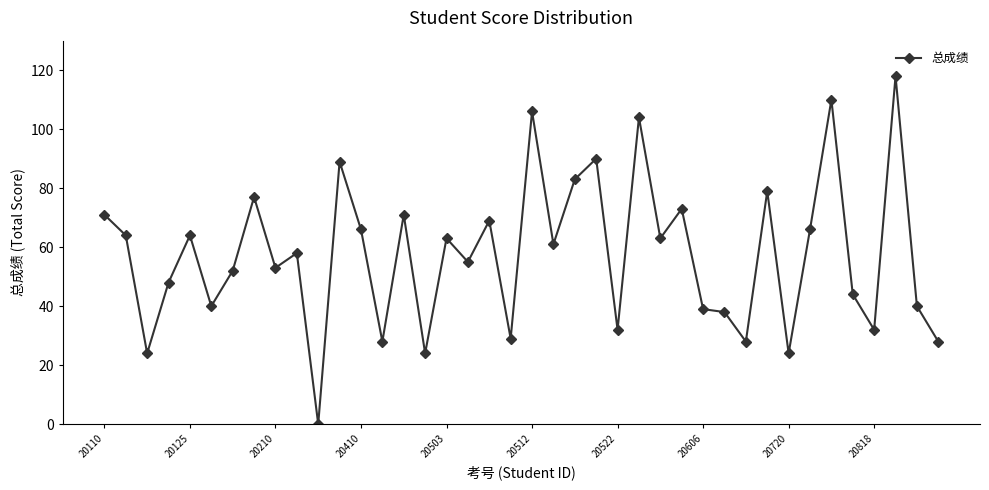

What is the difference between the second highest and minimum values?

110